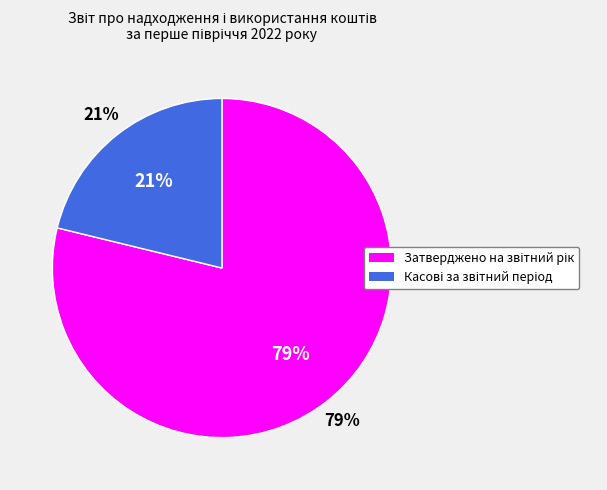

To the nearest percent, what is the combined percentage of Затверджено на звітний рік and Касові за звітний період?

100%